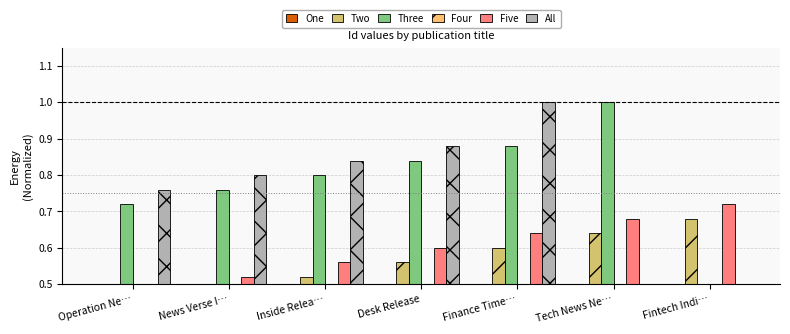

Which label corresponds to the largest value in the chart?

Tech News Ne…